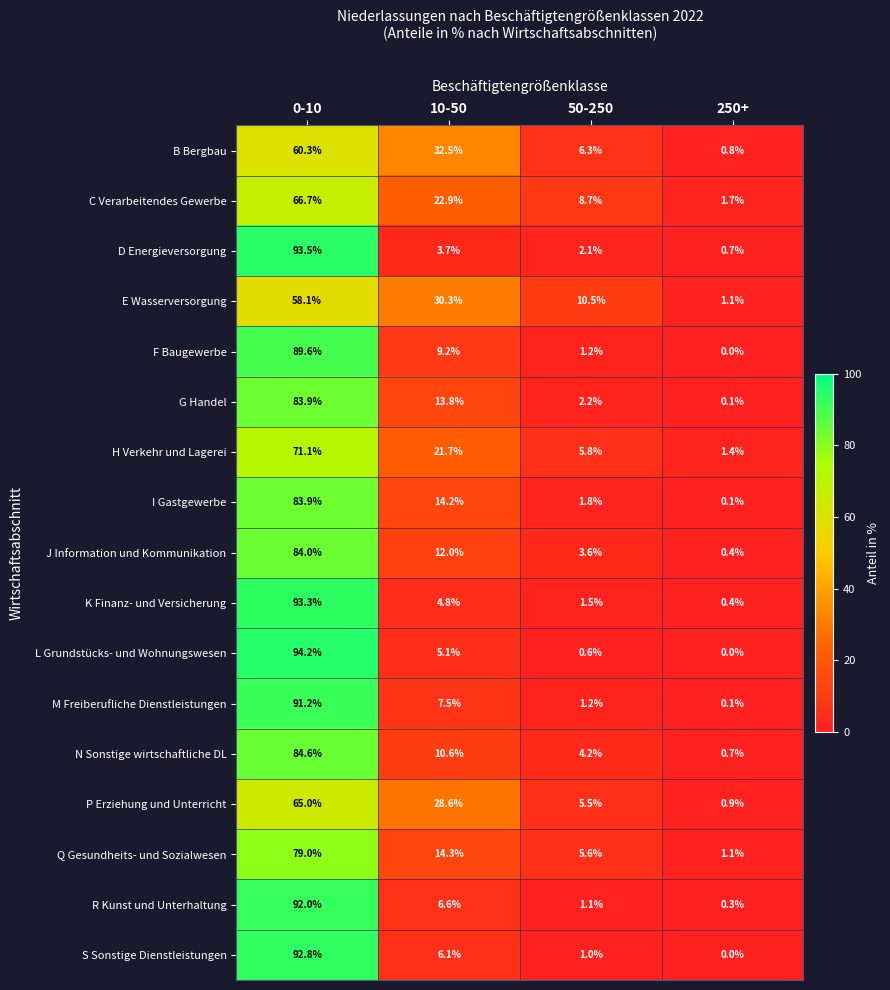

What is the difference between the K Finanz- und Versicherung values at 0-10 and 250+?

92.9